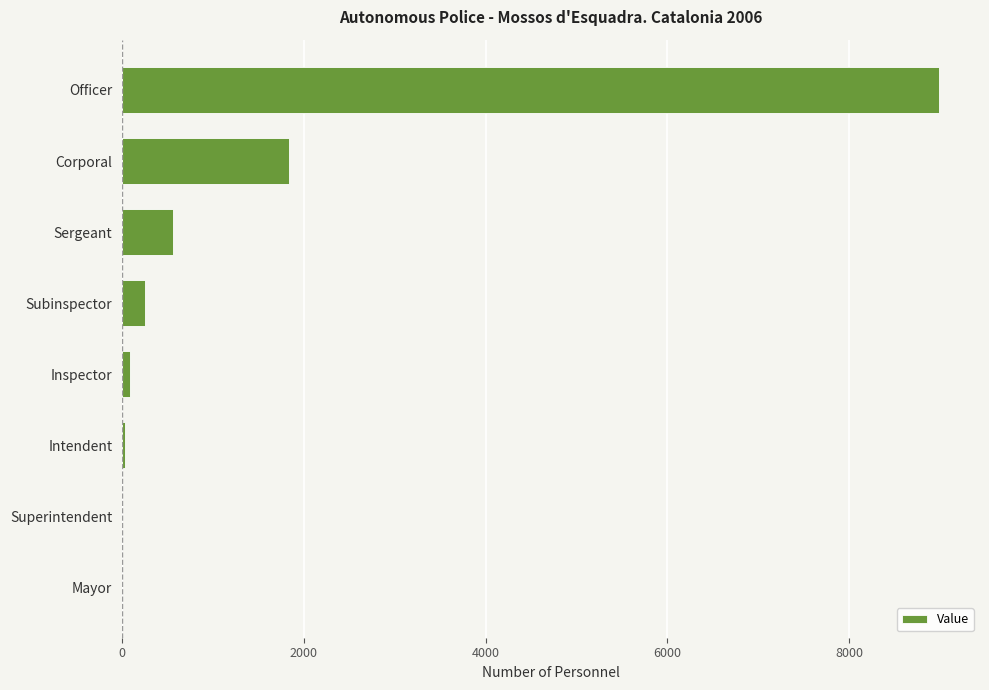

Is it true that the value at Sergeant is 557?

True